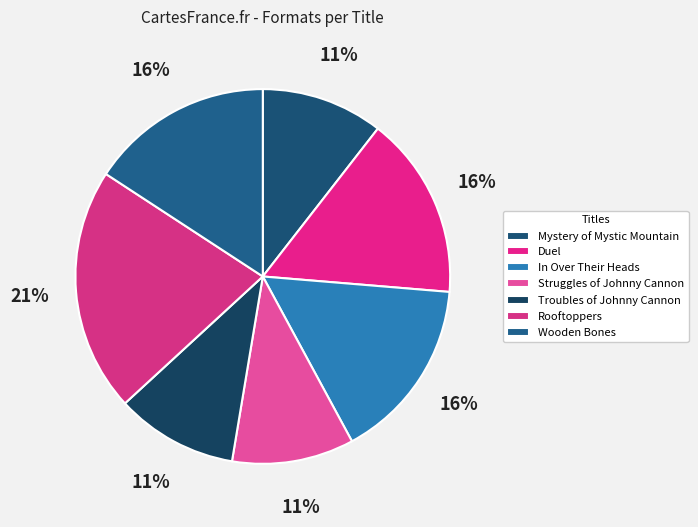

How many slices are in this pie chart?

7